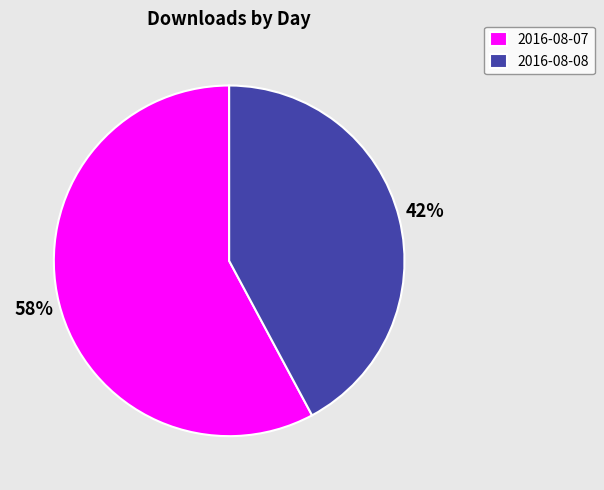

Is the sum of 2016-08-08 and 2016-08-07 greater than half?

Yes